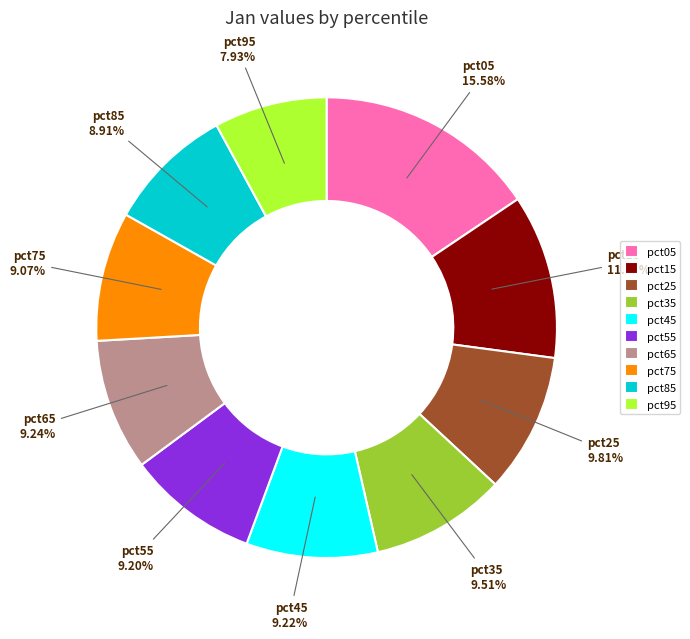

Is it true that pct45 is 9% of the pie?

True